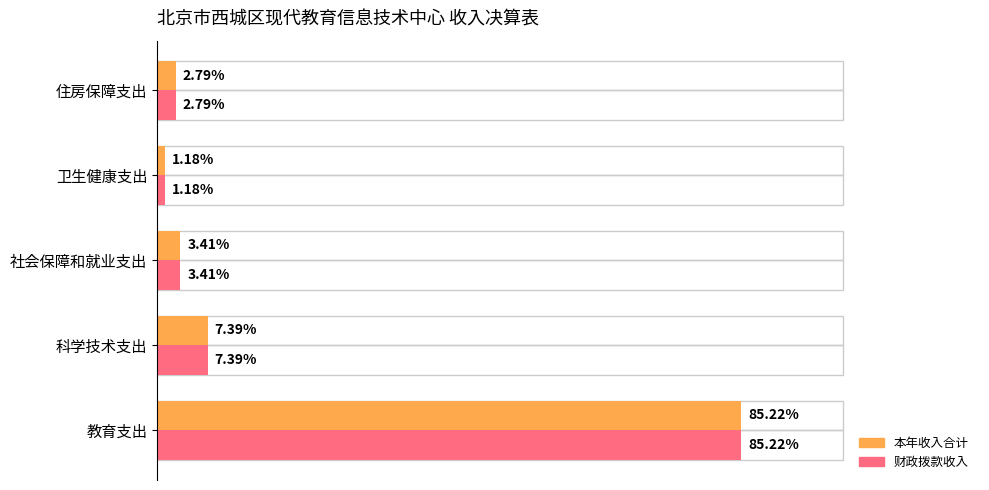

Rank the categories by 财政拨款收入 value from lowest to highest.

卫生健康支出, 住房保障支出, 社会保障和就业支出, 科学技术支出, 教育支出